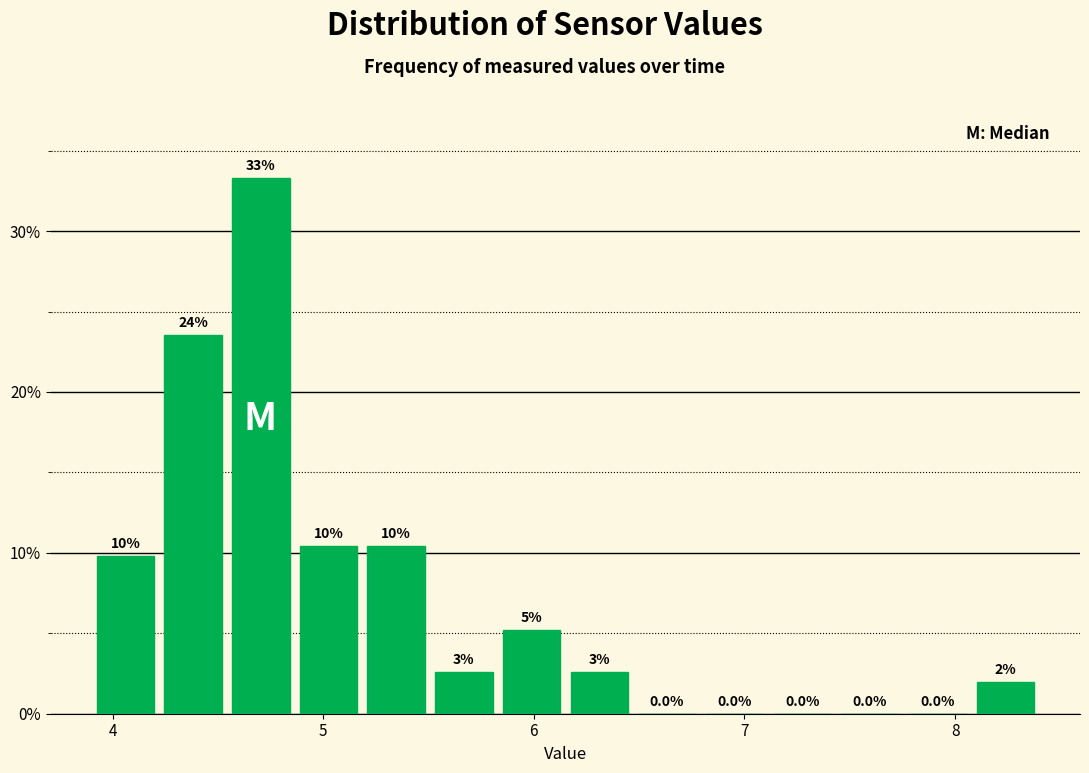

Around what value on the x-axis is the tallest bar? Give the approximate position of its centre, as read against the axis.

4.7